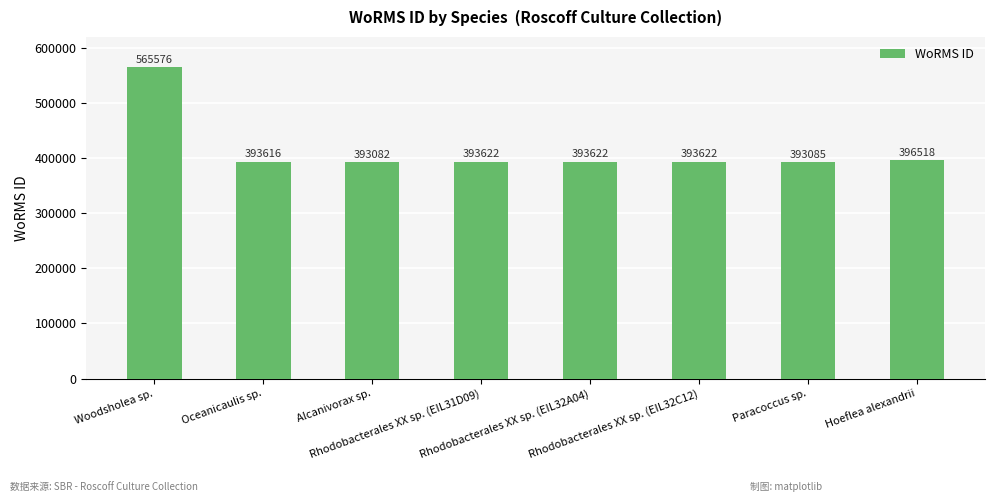

How many data points does each series have?

8